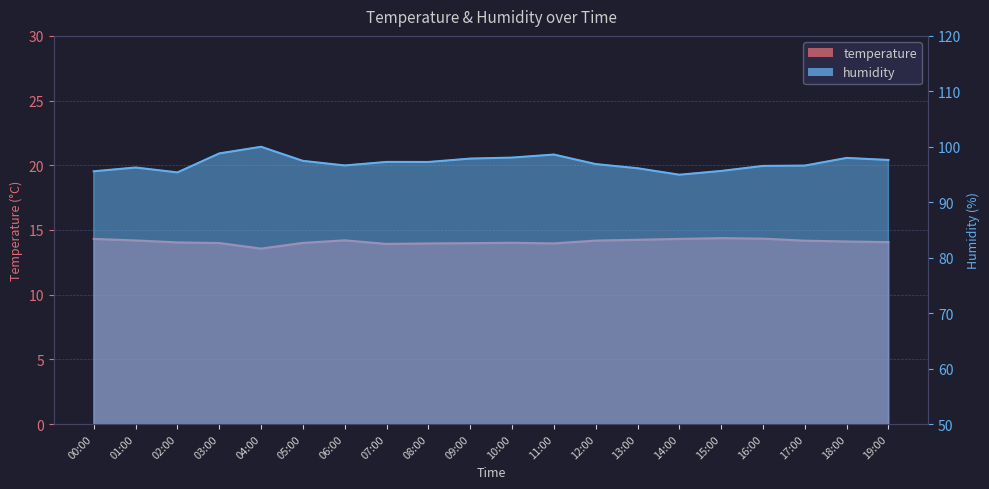

True or false: humidity and temperature intersect in this chart.

False